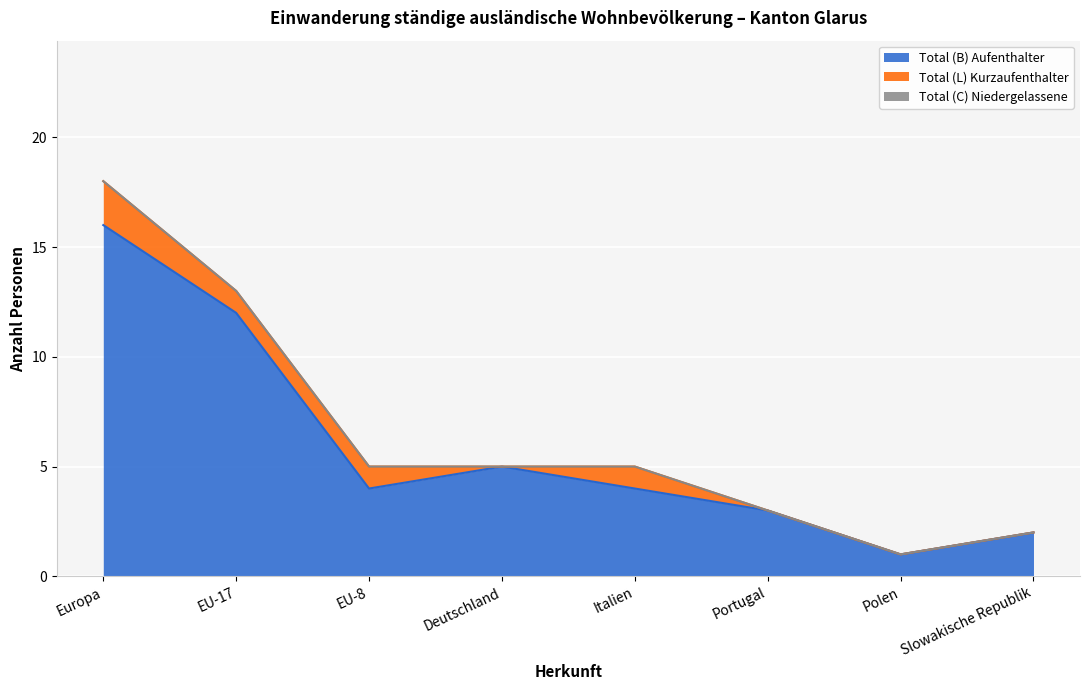

How many interior local valleys does the Total (L) Kurzaufenthalter series have?

1